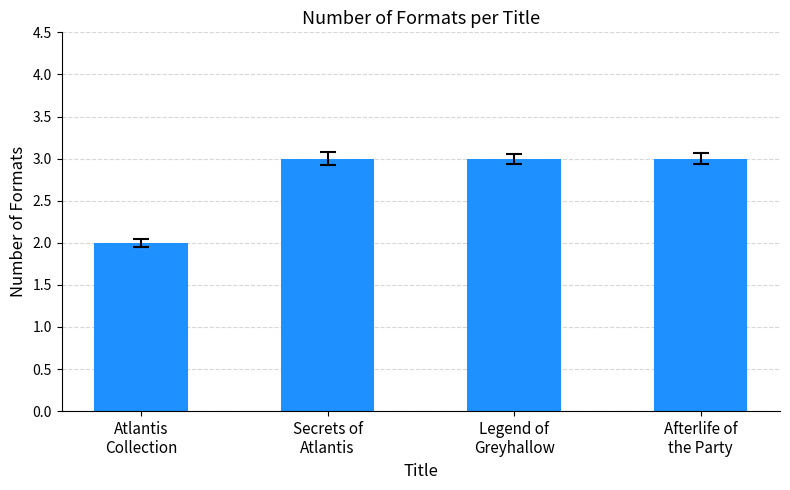

Read the value at Afterlife of
the Party.

3